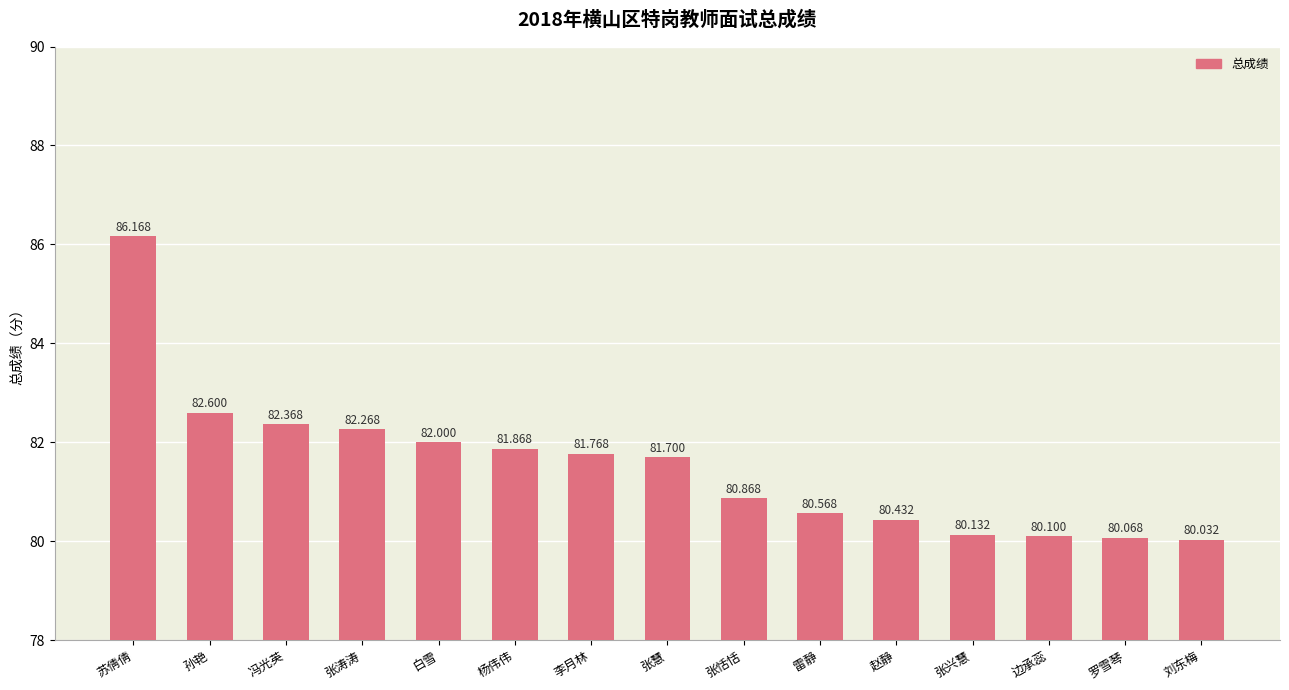

The value at 张恬恬 is 80.9. True or false?

True